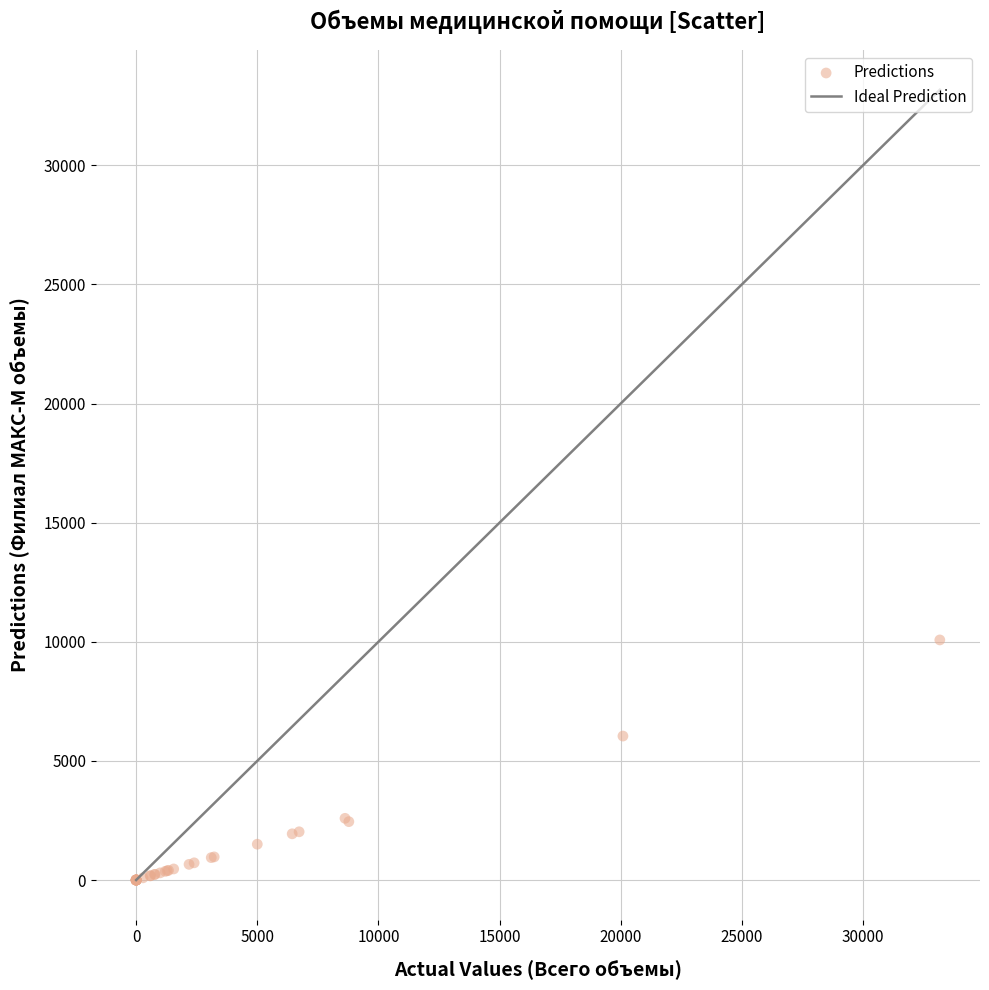

What Y value in the scatter plot is closest to 5039?

6043